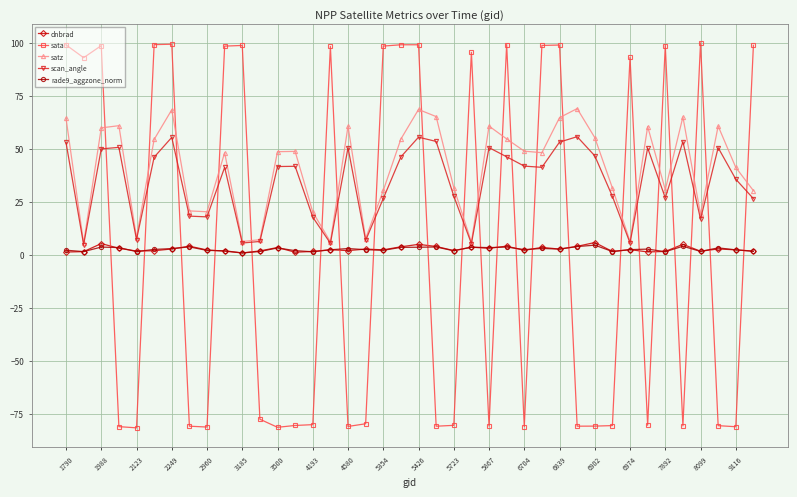

What is the highest value of the rade9_aggzone_norm series?

4.5